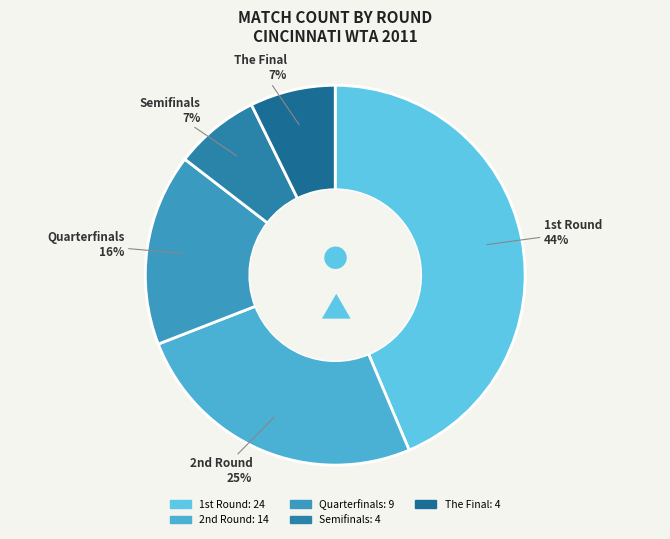

Which category has the biggest portion of the pie?

1st Round